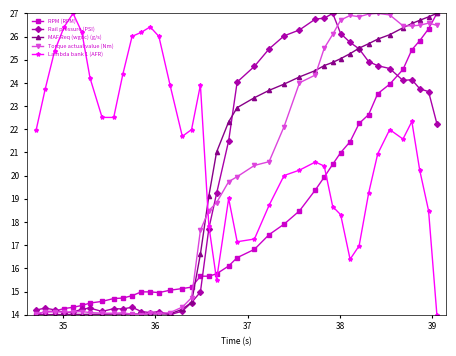

How many times do Lambda bank 1 (AFR) and Rail pressure (PSI) cross each other?

1